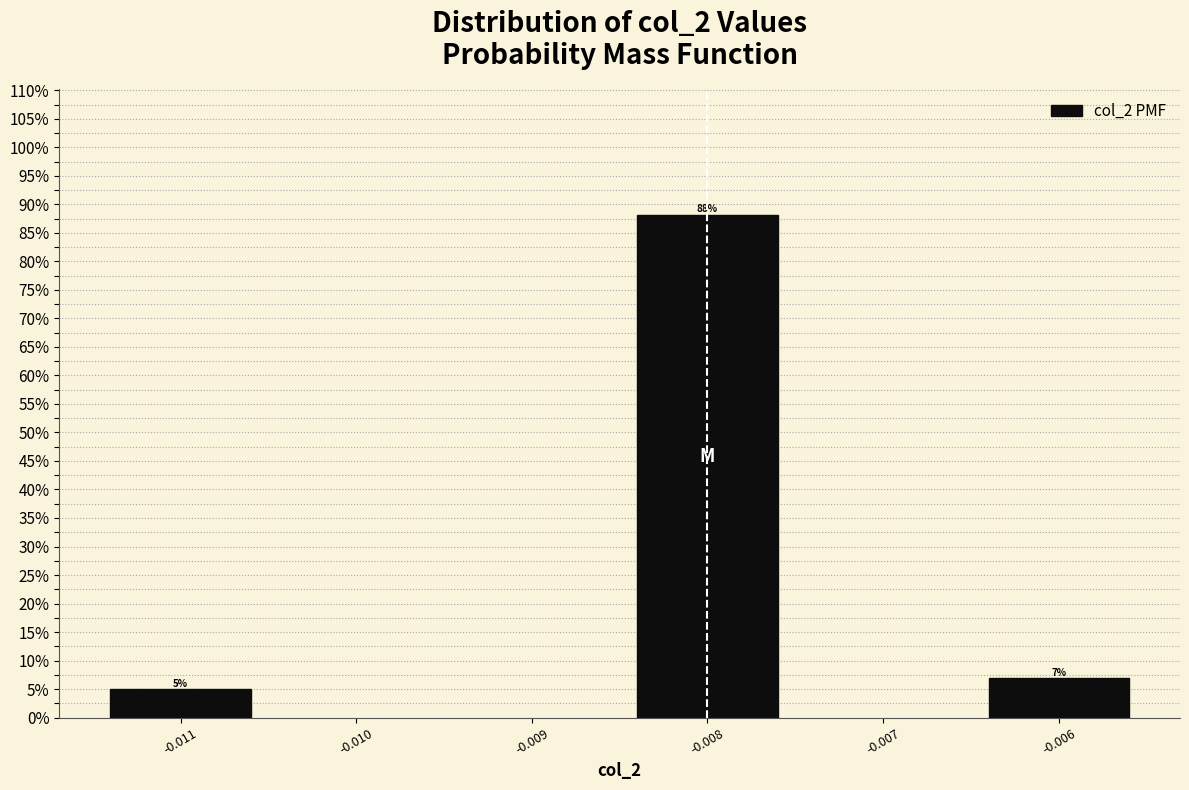

What is the average value?

33.3